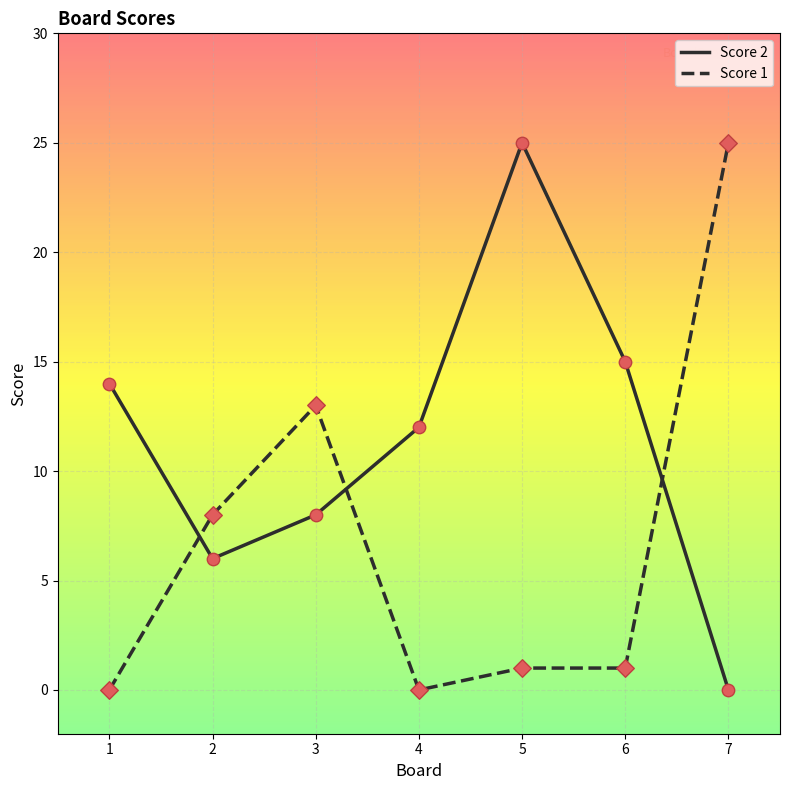

What are all the series names shown in the legend?

Score 2, Score 1